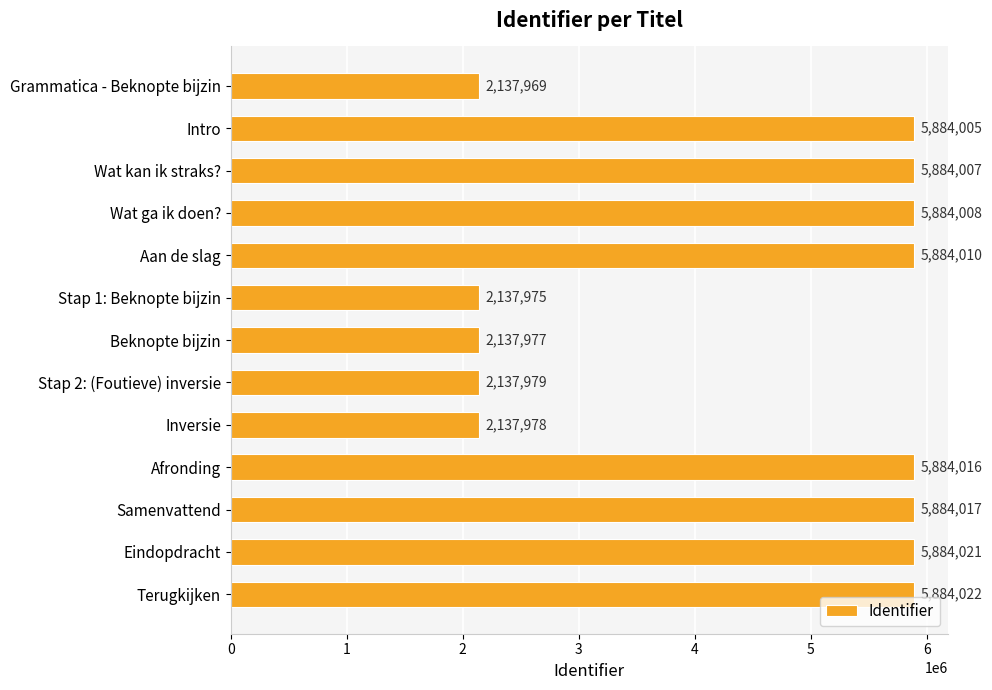

List the labels in order of value, largest first.

Terugkijken, Eindopdracht, Samenvattend, Afronding, Aan de slag, Wat ga ik doen?, Wat kan ik straks?, Intro, Stap 2: (Foutieve) inversie, Inversie, Beknopte bijzin, Stap 1: Beknopte bijzin, Grammatica - Beknopte bijzin